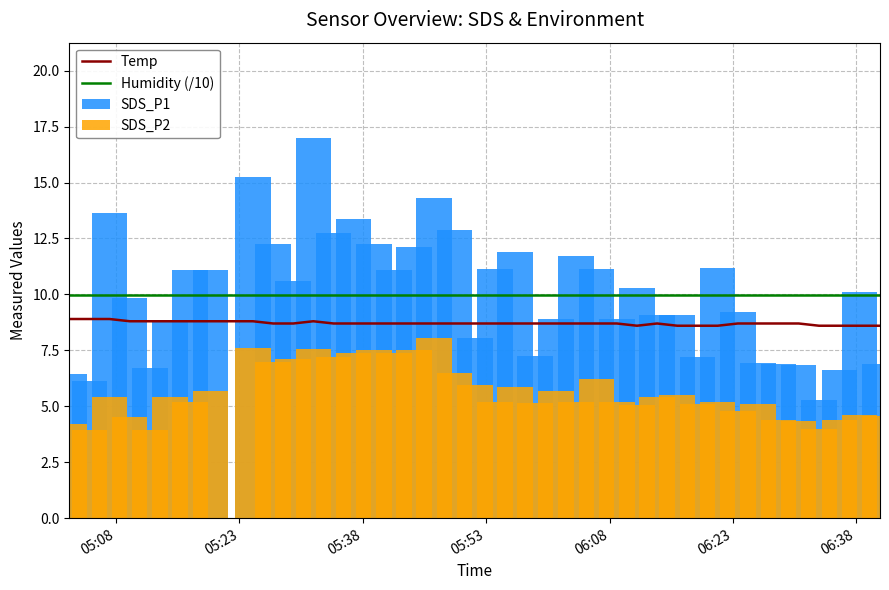

What is the highest value of the SDS_P2 series?

8.1